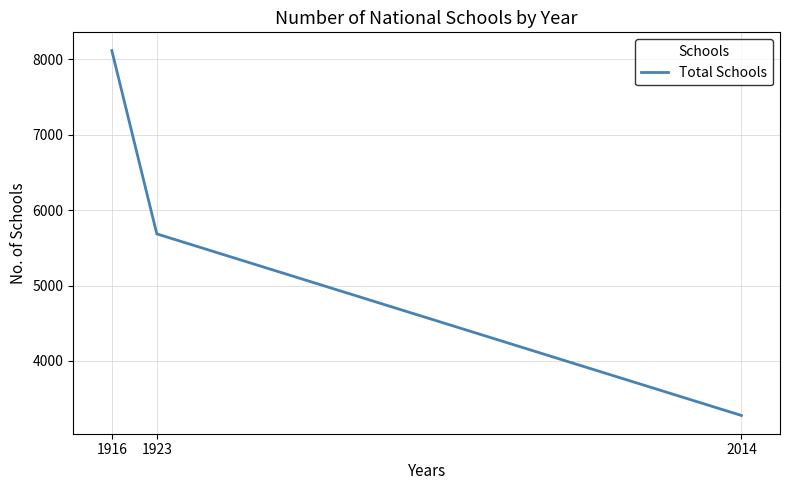

Where does the data first go above 5686?

1916